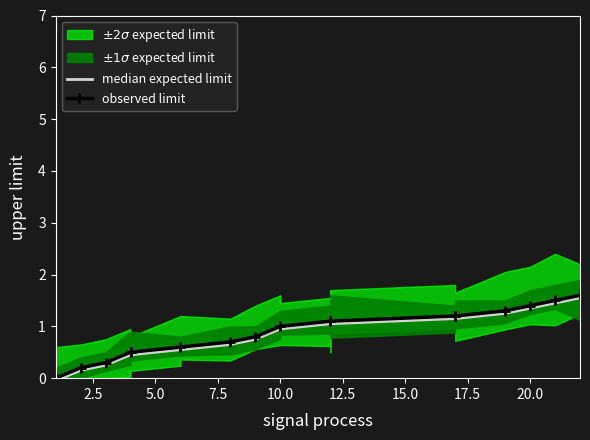

Which series changed the most between 12 and 17?

median expected limit